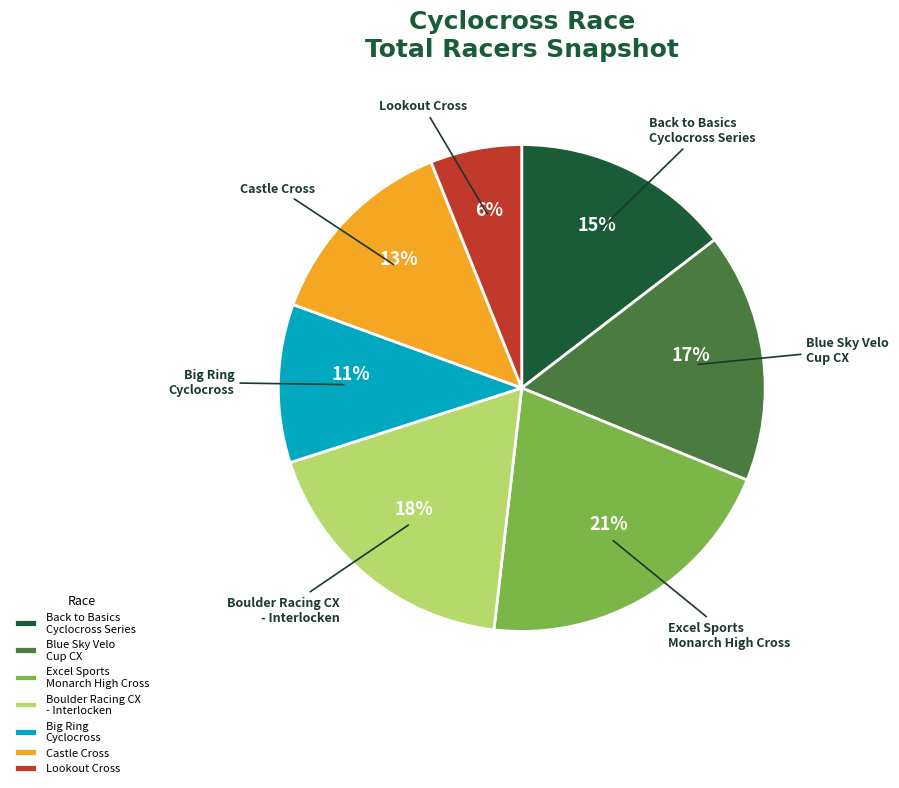

Is there any slice that represents more than half of the pie?

No